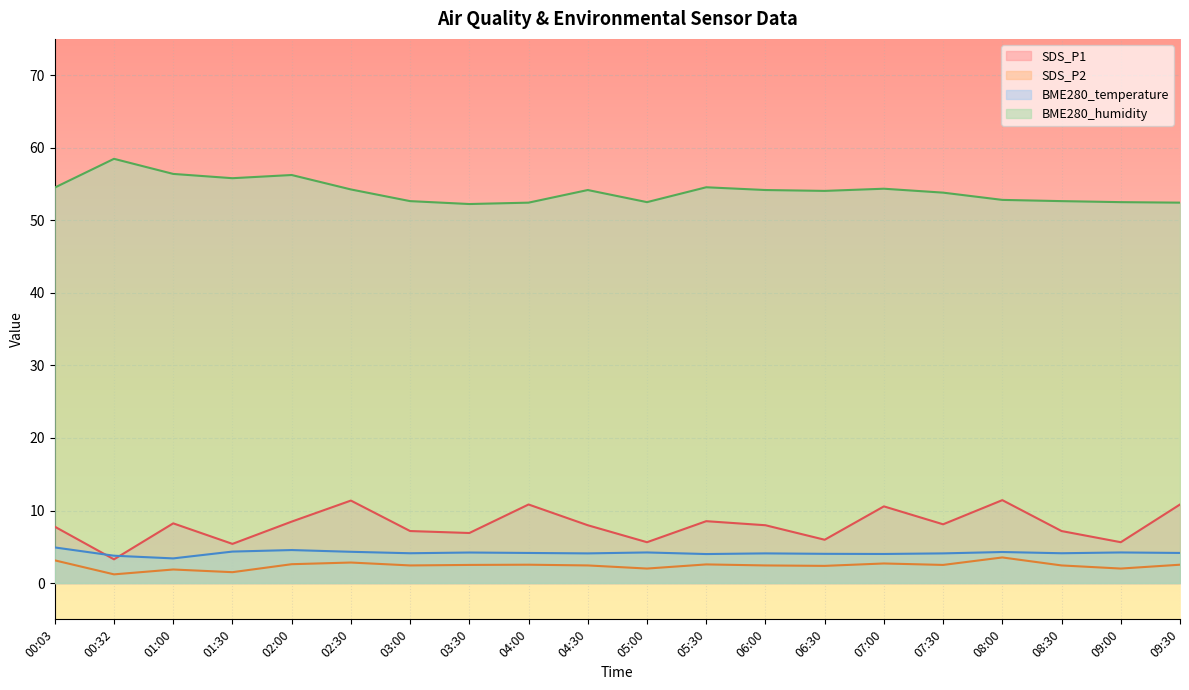

True or false: BME280_humidity and BME280_temperature cross at least once.

False